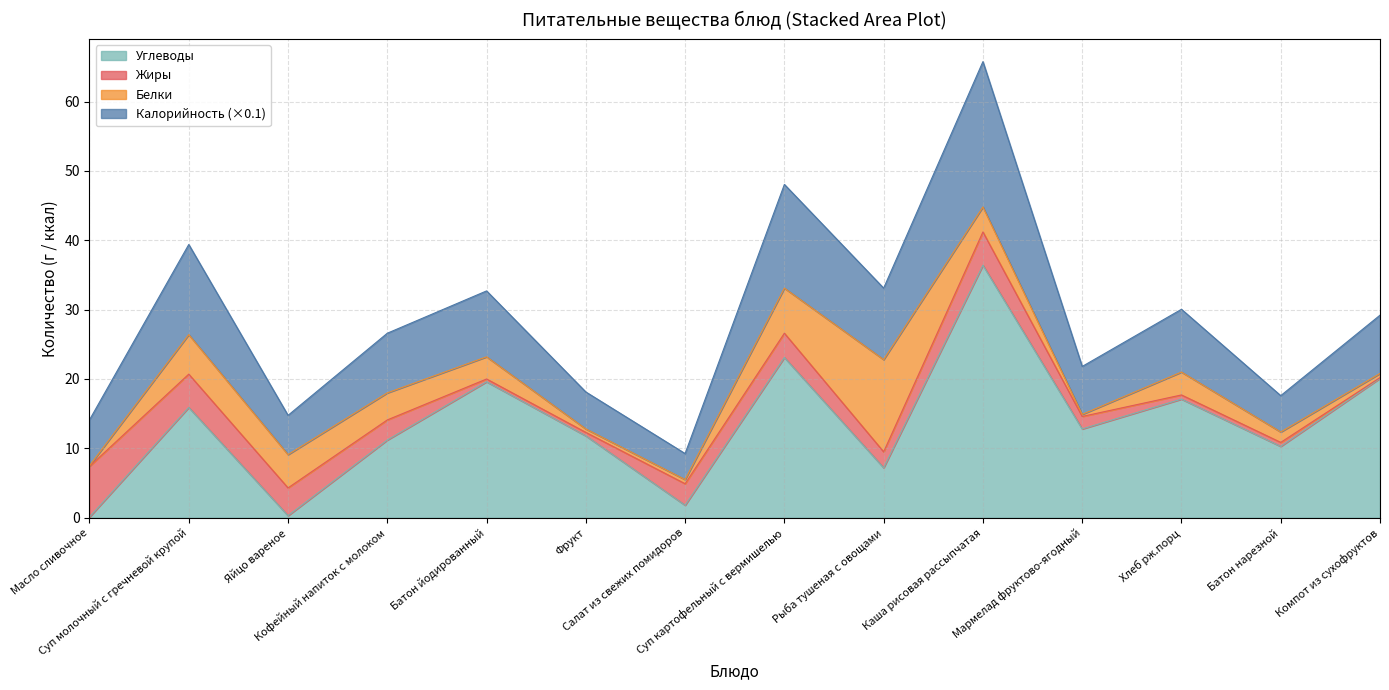

How many values in the Углеводы series are below 12?

7